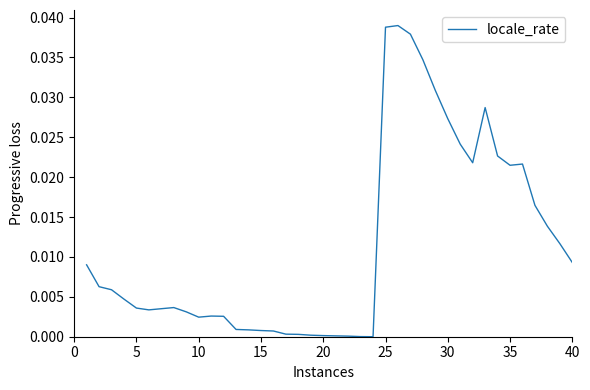

Is this an area chart (filled region under the line)?

No